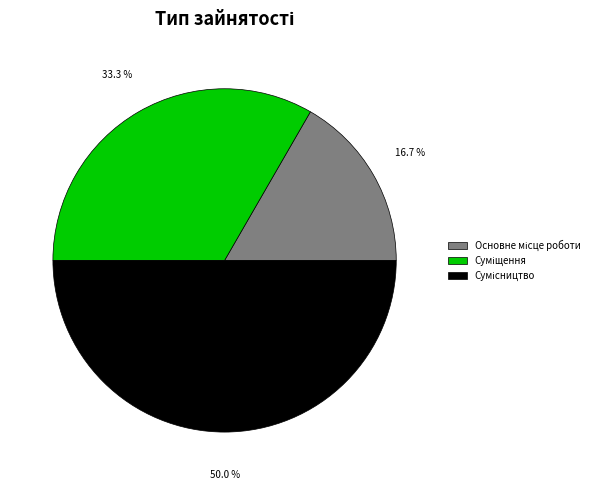

To the nearest percent, what is the average slice percentage?

33%